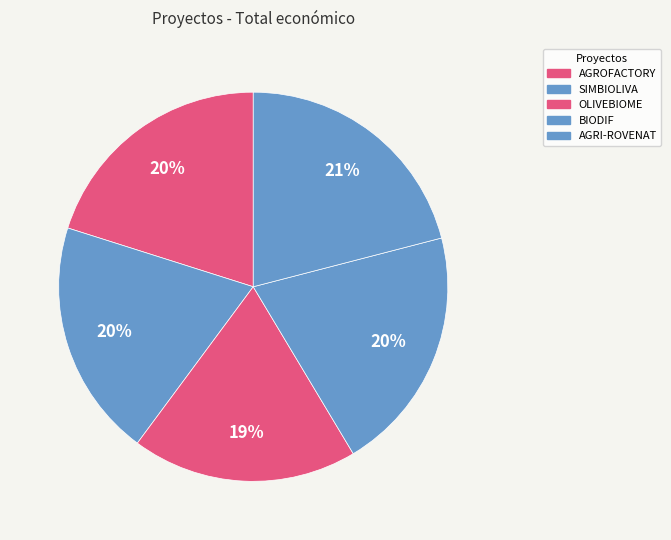

Count the number of slices in the pie.

5